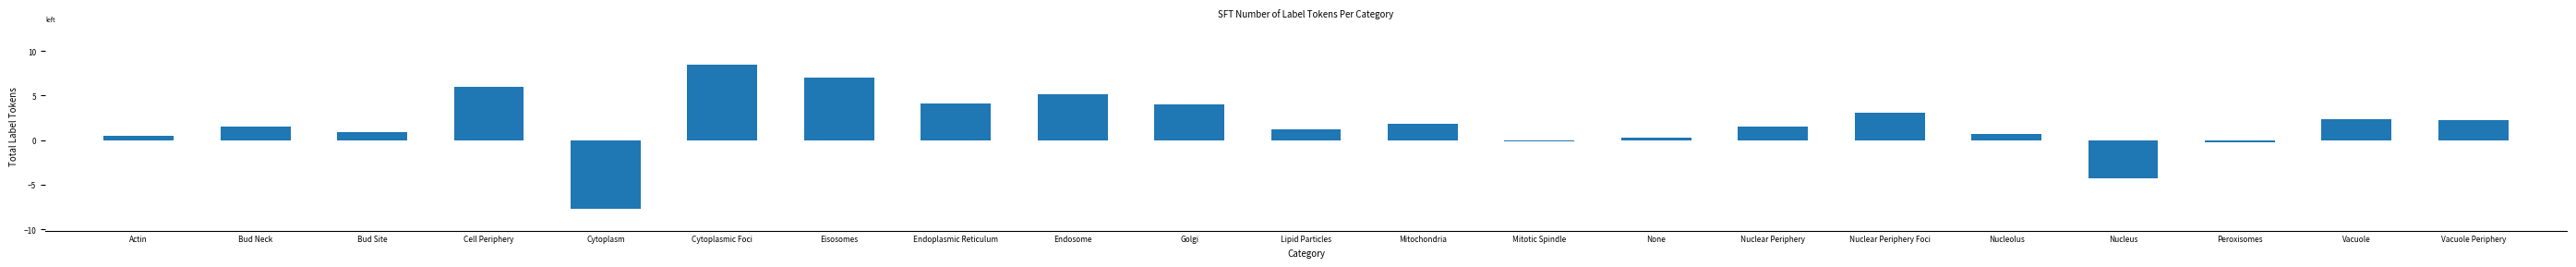

Read the value at Vacuole.

2.4